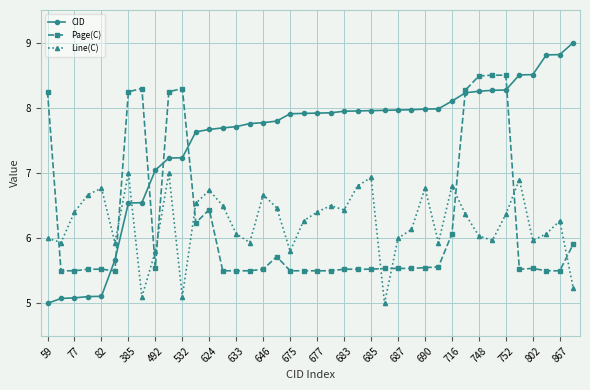

What is the value of the Line(C) point at the 16th from the left?

5.9